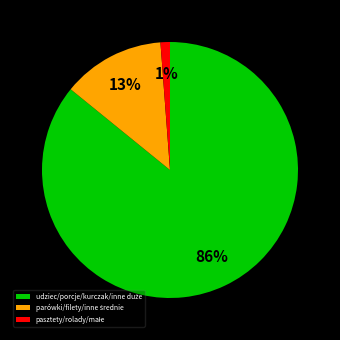

Is there any slice that represents more than half of the pie?

Yes